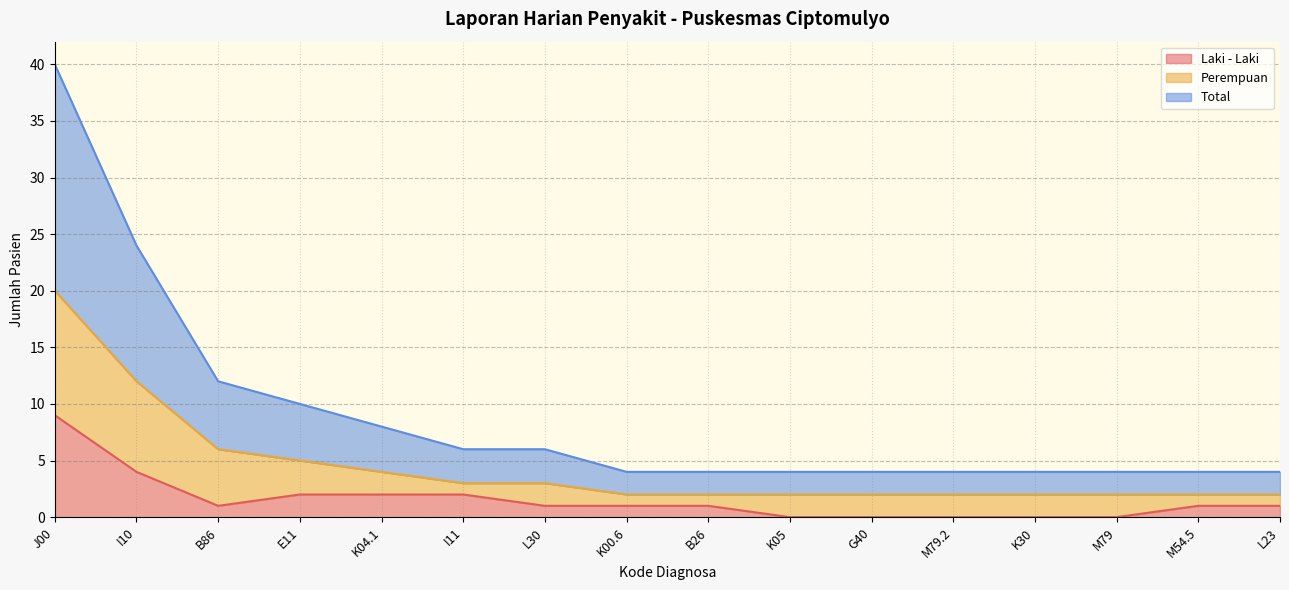

Which series has the largest range (max minus min)?

Total